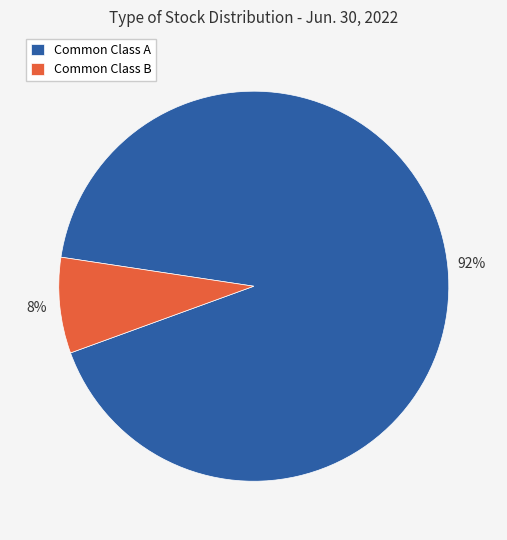

To the nearest percent, what is the difference between the largest and smallest slice percentages?

84%